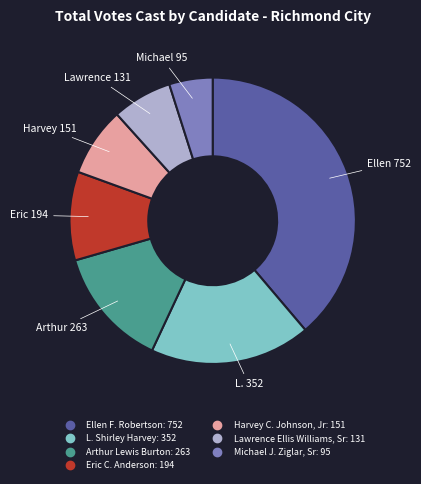

Rank the categories by value from highest to lowest.

Ellen F. Robertson, L. Shirley Harvey, Arthur Lewis Burton, Eric C. Anderson, Harvey C. Johnson, Jr, Lawrence Ellis Williams, Sr, Michael J. Ziglar, Sr